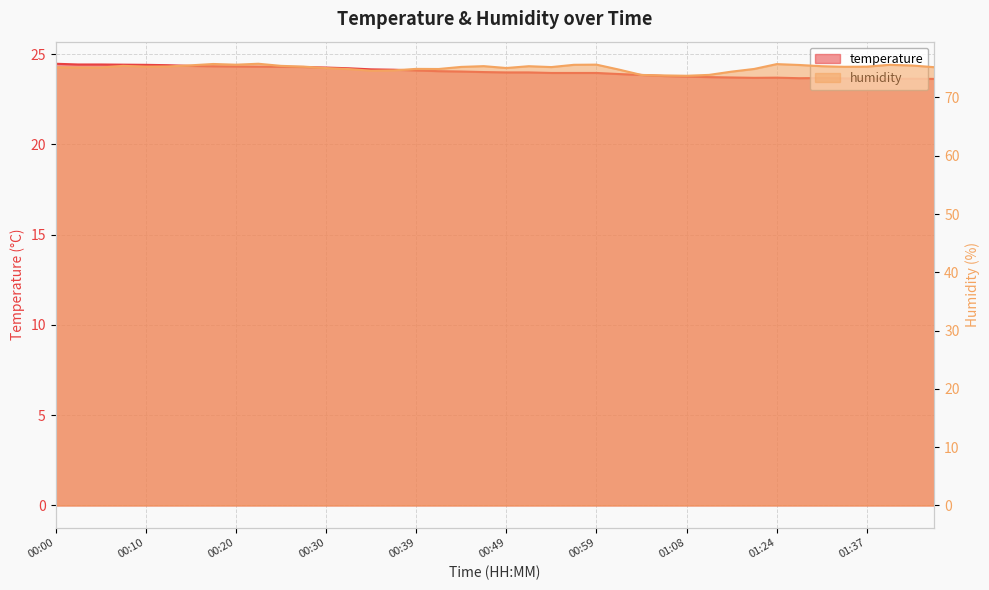

Which series has the widest spread of values?

humidity